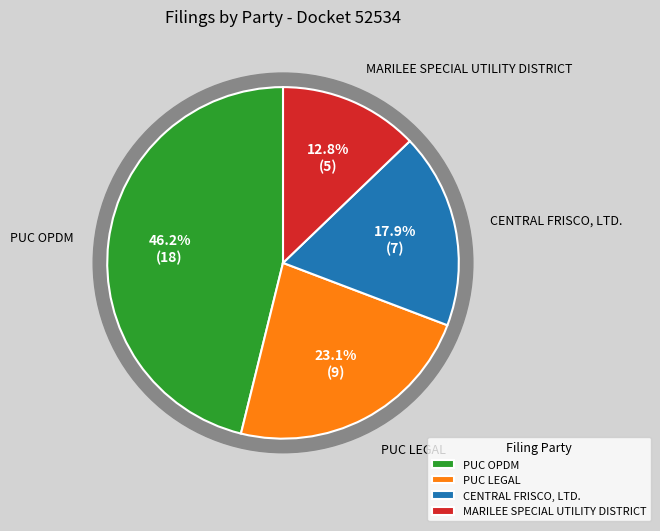

The PUC OPDM slice represents 59% of the pie. True or false?

False